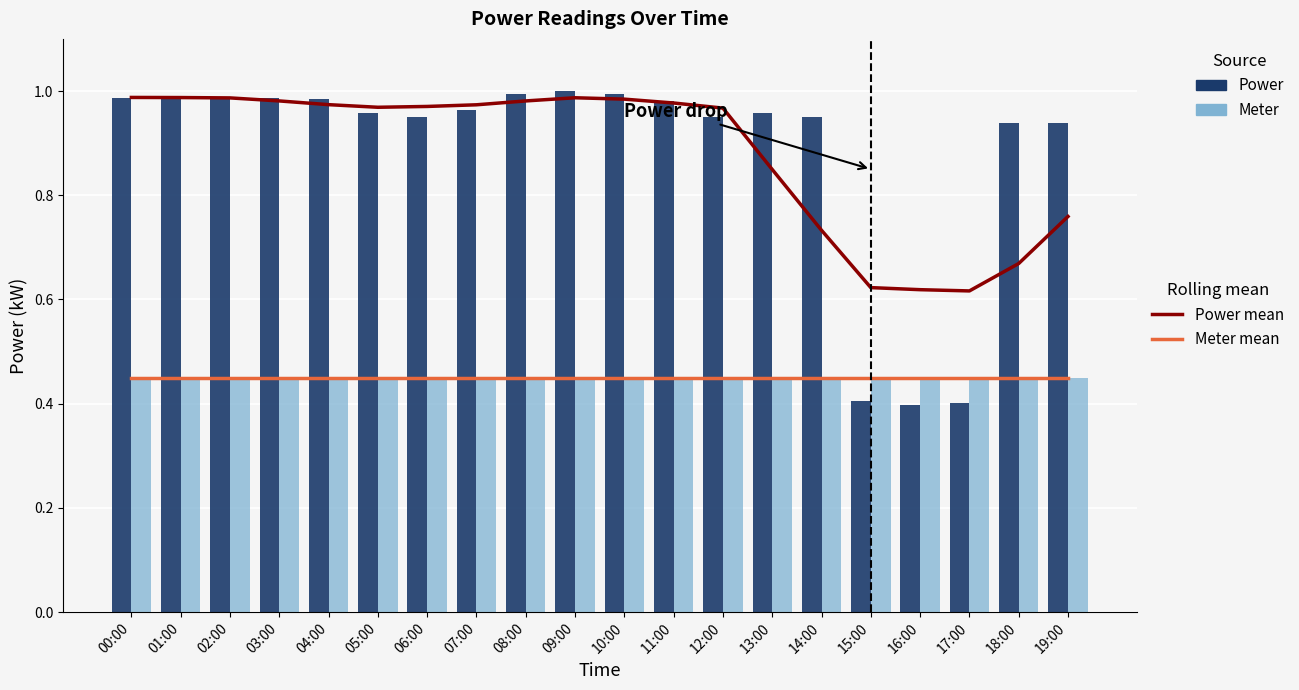

Rank the categories by Meter mean value from highest to lowest.

00:00, 01:00, 02:00, 03:00, 04:00, 05:00, 06:00, 07:00, 08:00, 09:00, 10:00, 11:00, 12:00, 13:00, 14:00, 15:00, 16:00, 17:00, 18:00, 19:00